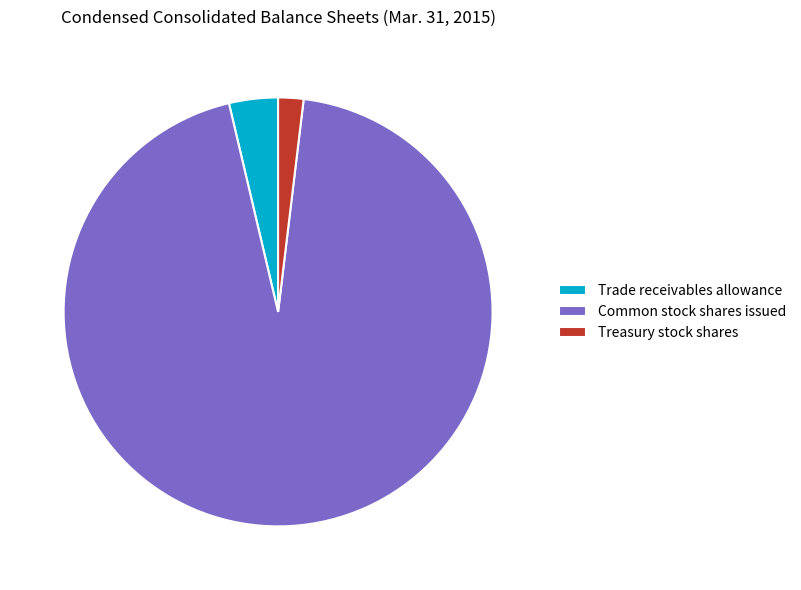

Do Treasury stock shares and Common stock shares issued together represent more than half of the pie?

Yes